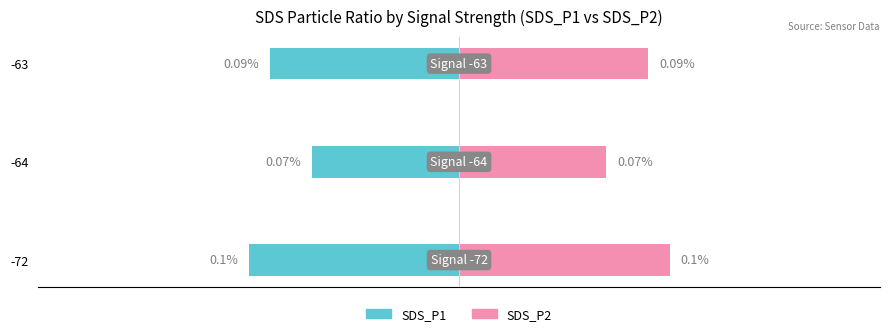

What is the value of the SDS_P2 bar at the 2nd from the left?

0.1